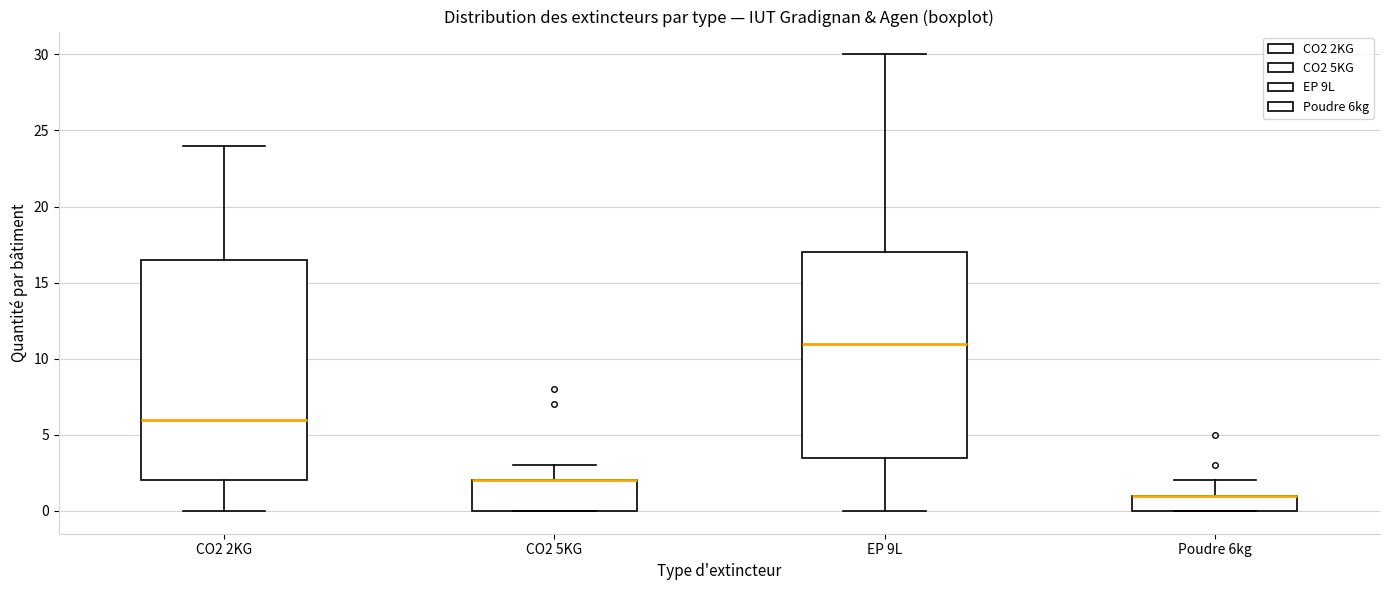

Which box is the tallest, from its lower edge to its upper edge?

CO2 2KG